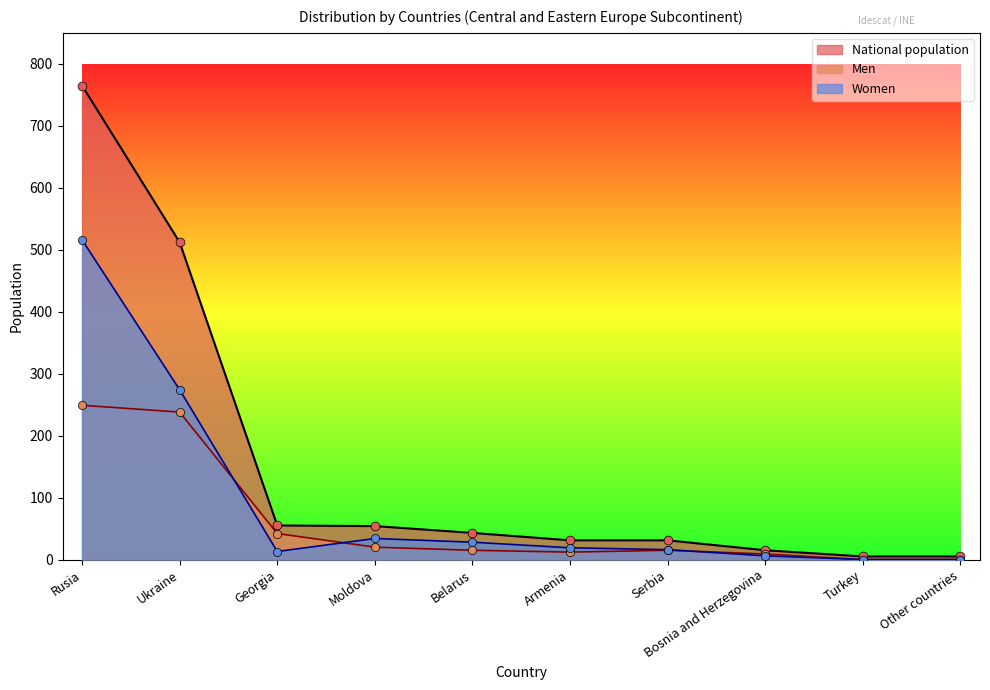

Is the value of National population at Turkey greater than the value of Men at Moldova?

No